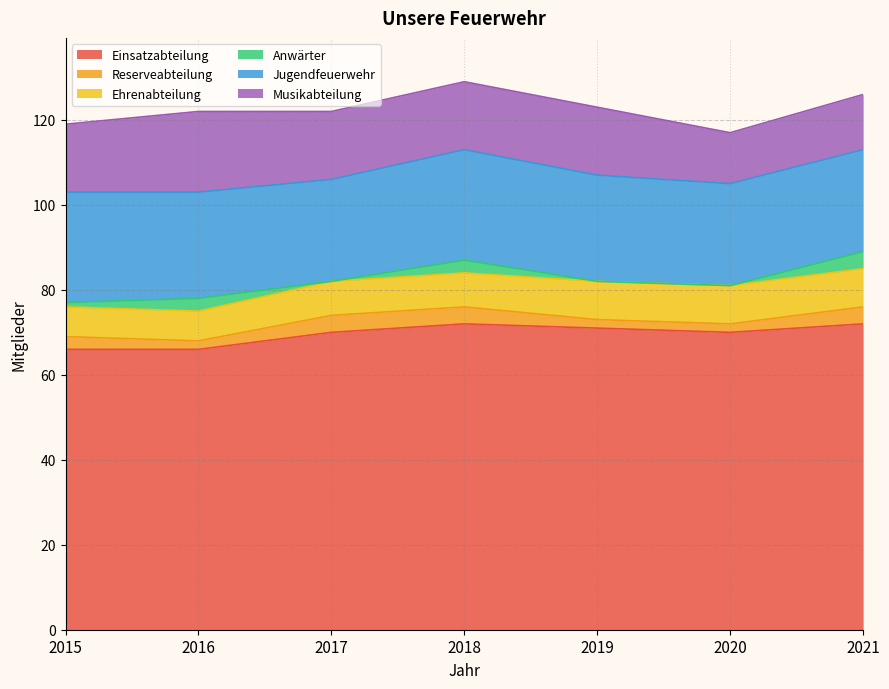

At how many categories does at least one series exceed 48?

7